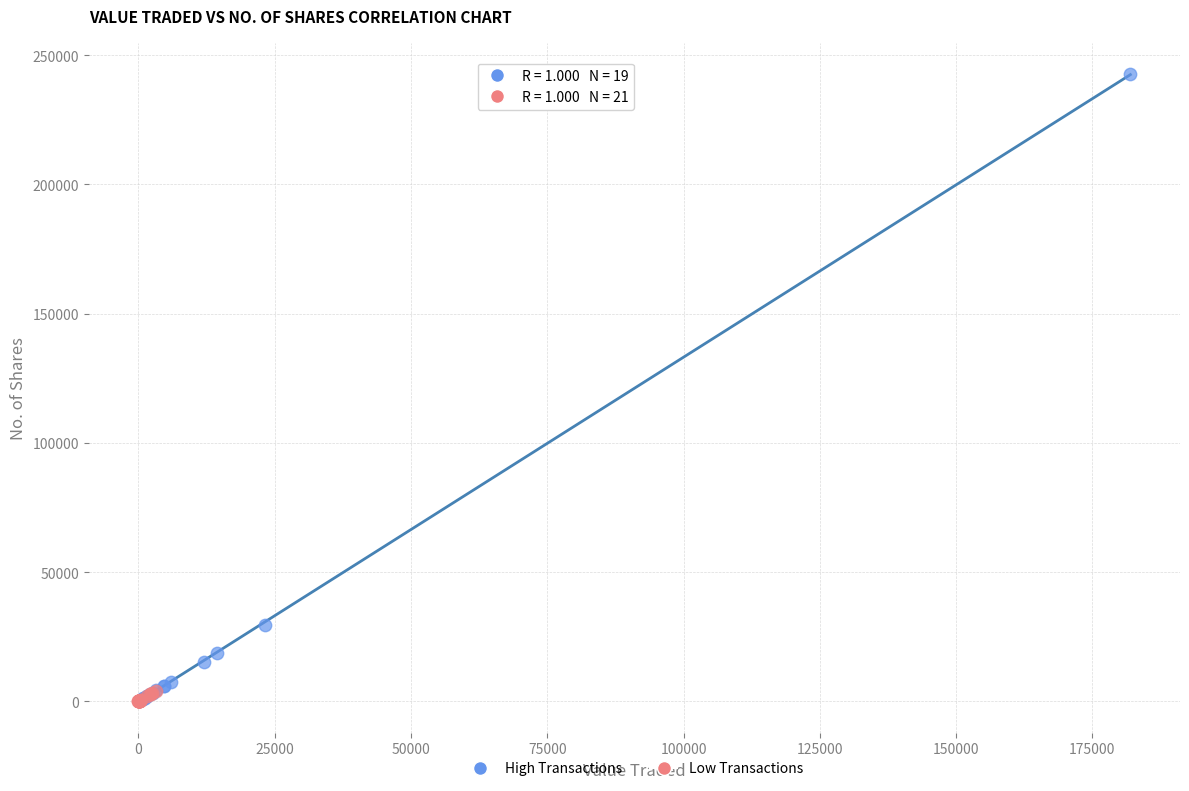

Which series has the widest spread of Y values?

High Transactions